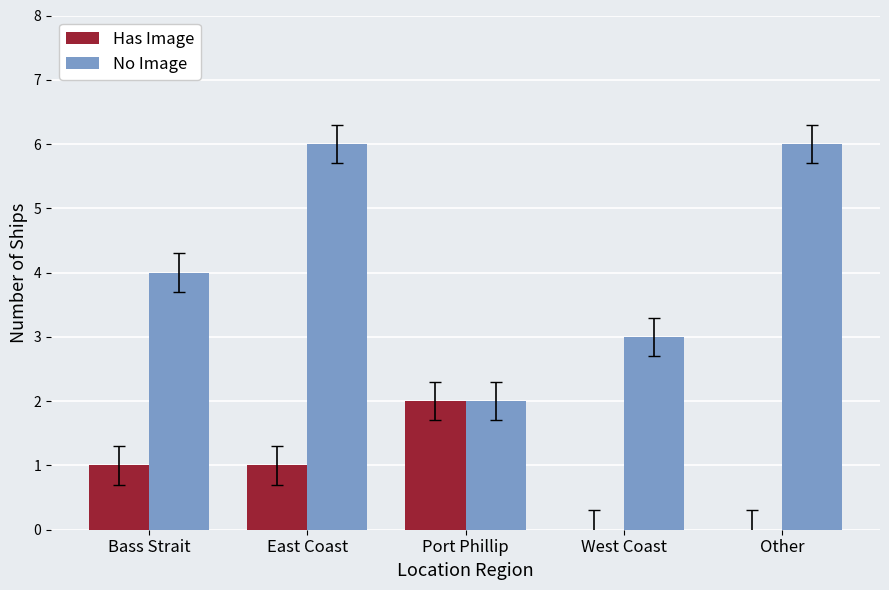

What is the maximum value for No Image?

6